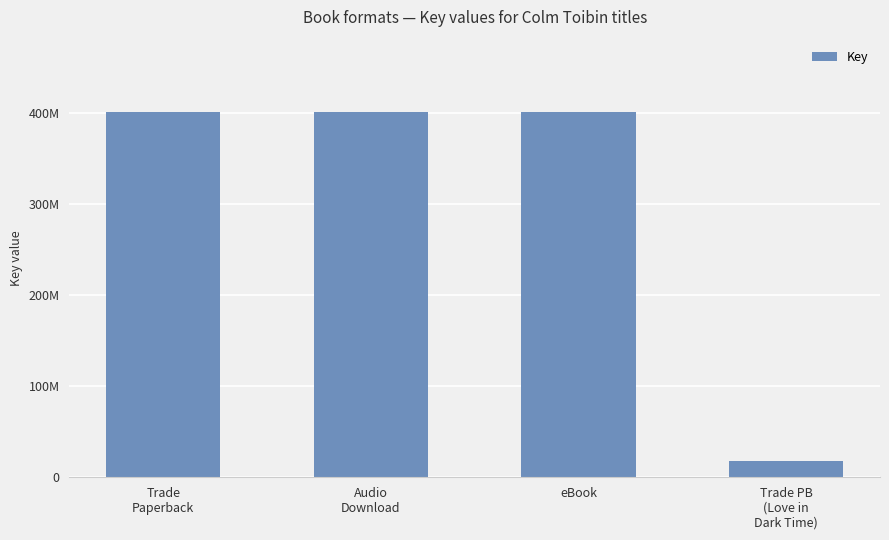

Does the chart contain any negative values?

No